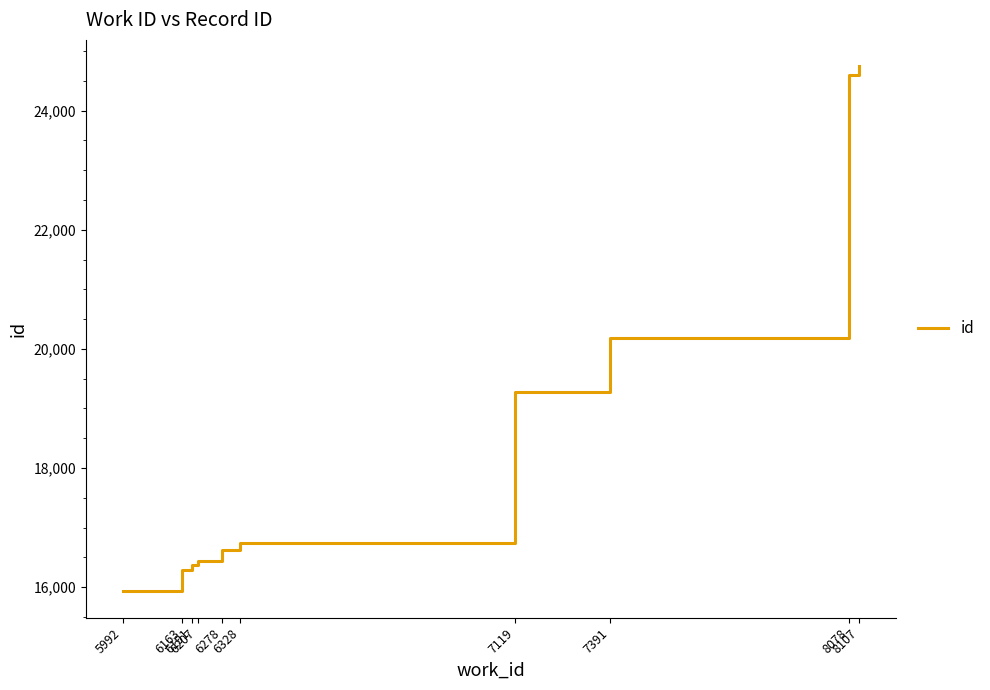

How many lines are shown in the chart?

1